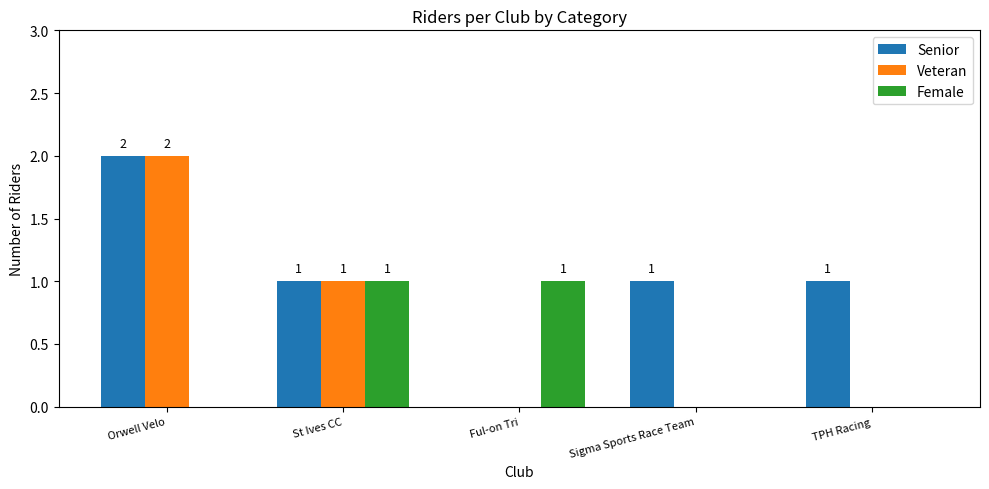

Reading right to left, extract all data points from this chart.

Senior: TPH Racing=1	Sigma Sports Race Team=1	Ful-on Tri=0	St Ives CC=1	Orwell Velo=2
Veteran: TPH Racing=0	Sigma Sports Race Team=0	Ful-on Tri=0	St Ives CC=1	Orwell Velo=2
Female: TPH Racing=0	Sigma Sports Race Team=0	Ful-on Tri=1	St Ives CC=1	Orwell Velo=0